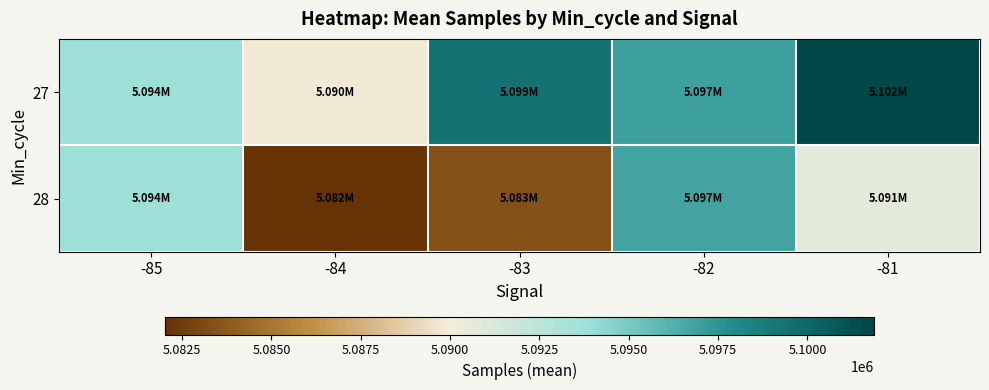

At which category is the sum across all series the highest?

-82